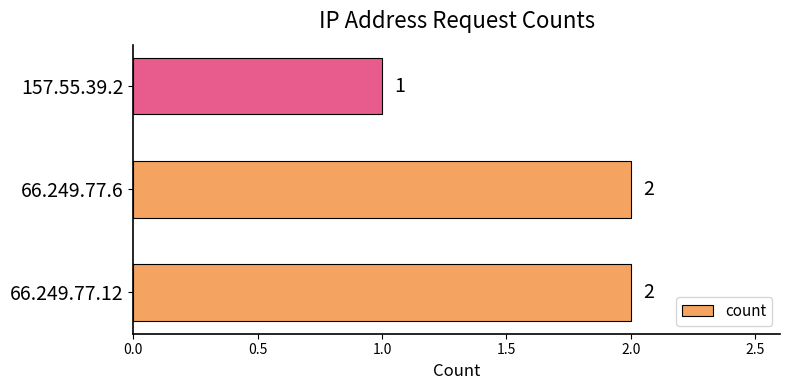

Reading bottom to top, what are all the values shown in this chart?

2	2	1